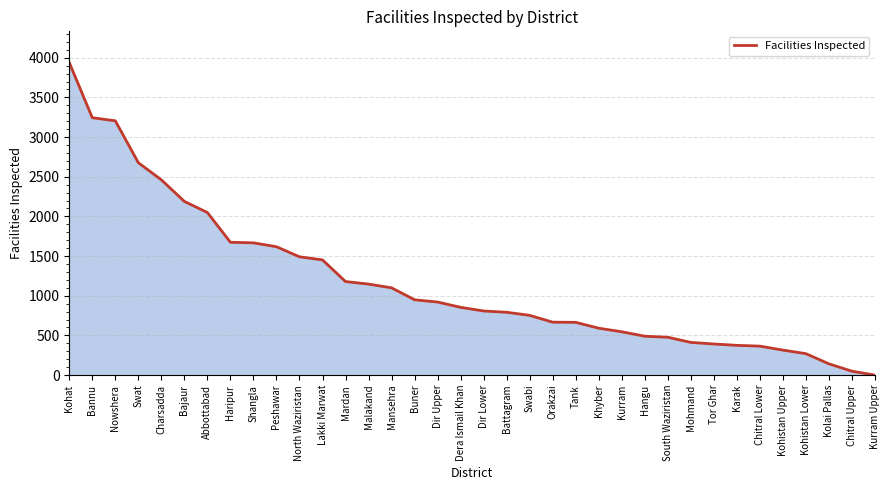

The value at Shangla is 2641. True or false?

False